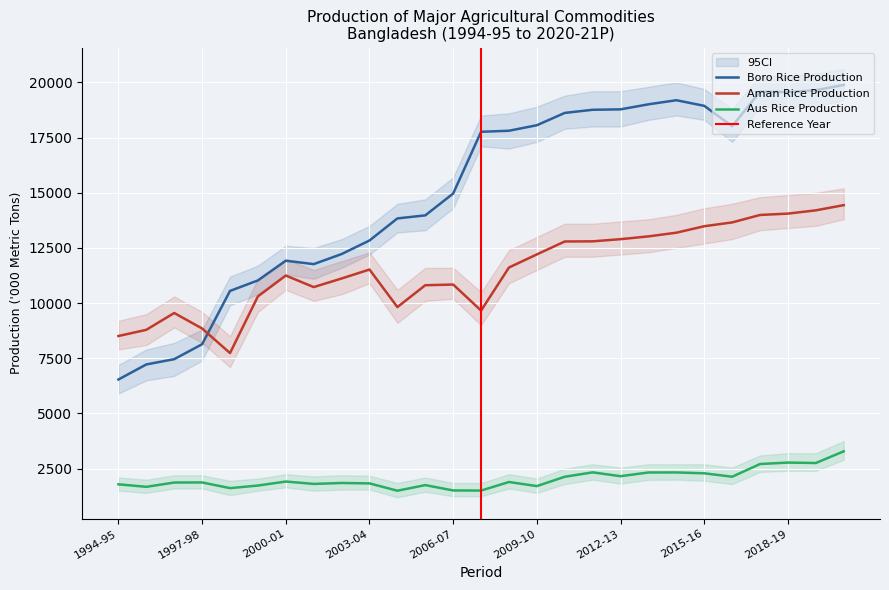

What is the total value across all series at 2018-19?

36391